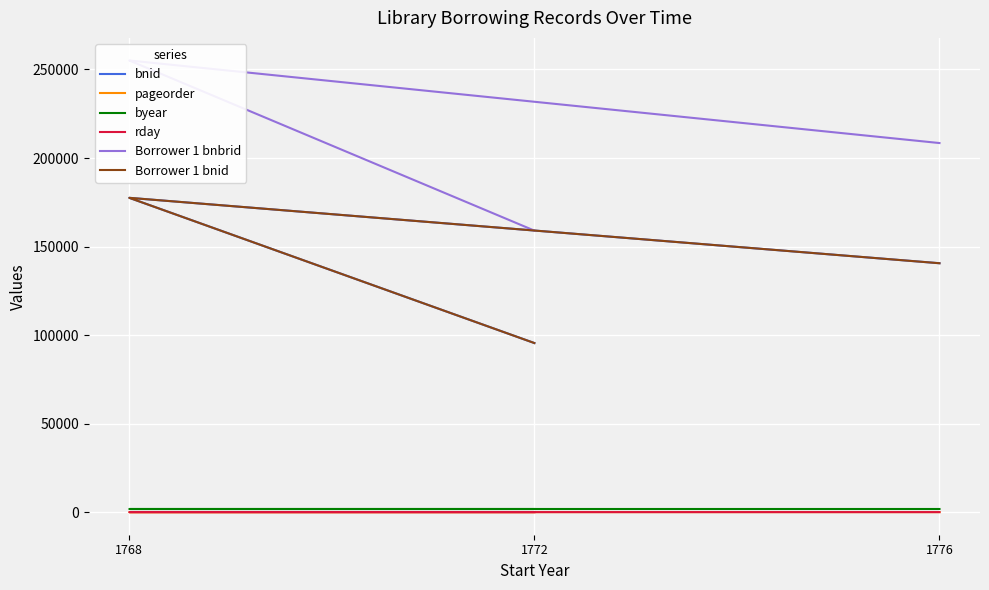

True or false: bnid and Borrower 1 bnid cross at least once.

False